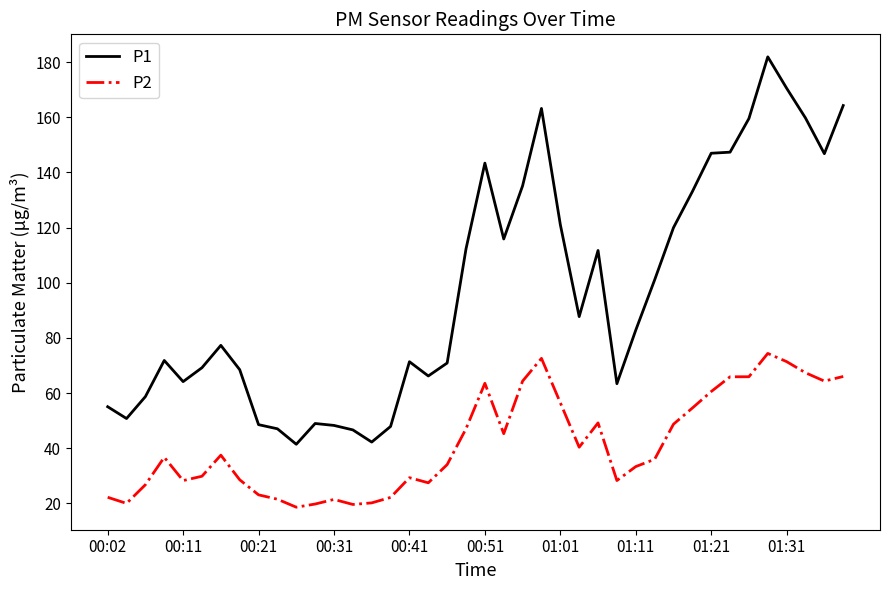

What is the difference between the maximum and minimum values in the P1 series?

140.5